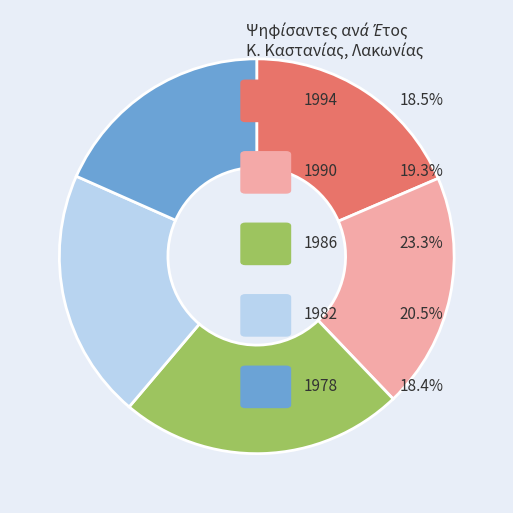

Is there any slice that represents more than half of the pie?

No